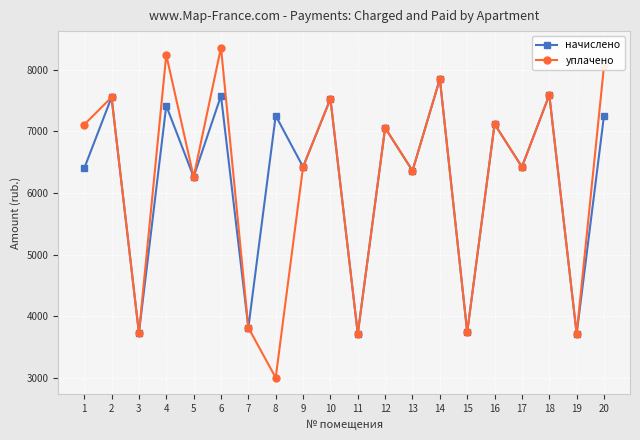

What is the highest value of the уплачено series?

8357.0